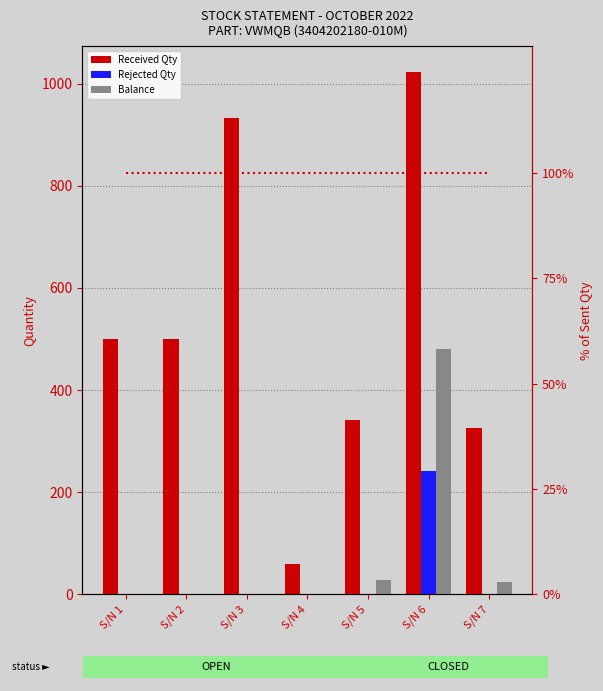

Reading left to right, transcribe all the data shown in this chart.

Received Qty: S/N 1=500	S/N 2=500	S/N 3=933	S/N 4=60	S/N 5=341	S/N 6=1022	S/N 7=326
Rejected Qty: S/N 1=0	S/N 2=0	S/N 3=0	S/N 4=0	S/N 5=0	S/N 6=242	S/N 7=0
Balance: S/N 1=0	S/N 2=0	S/N 3=0	S/N 4=0	S/N 5=28	S/N 6=480	S/N 7=24
% Received of Sent: S/N 1=100	S/N 2=100	S/N 3=100	S/N 4=100	S/N 5=100	S/N 6=100	S/N 7=100